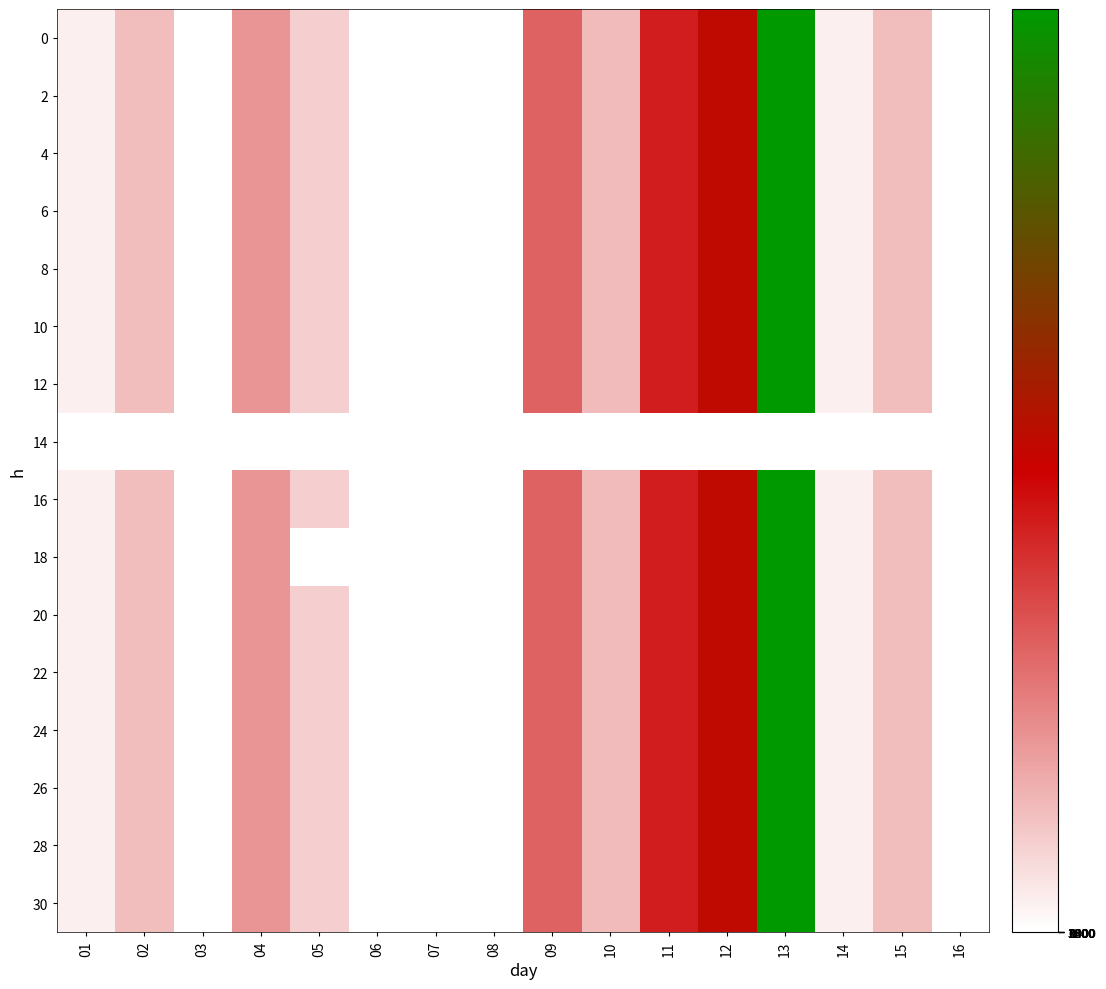

How many categories are shown in the chart?

16